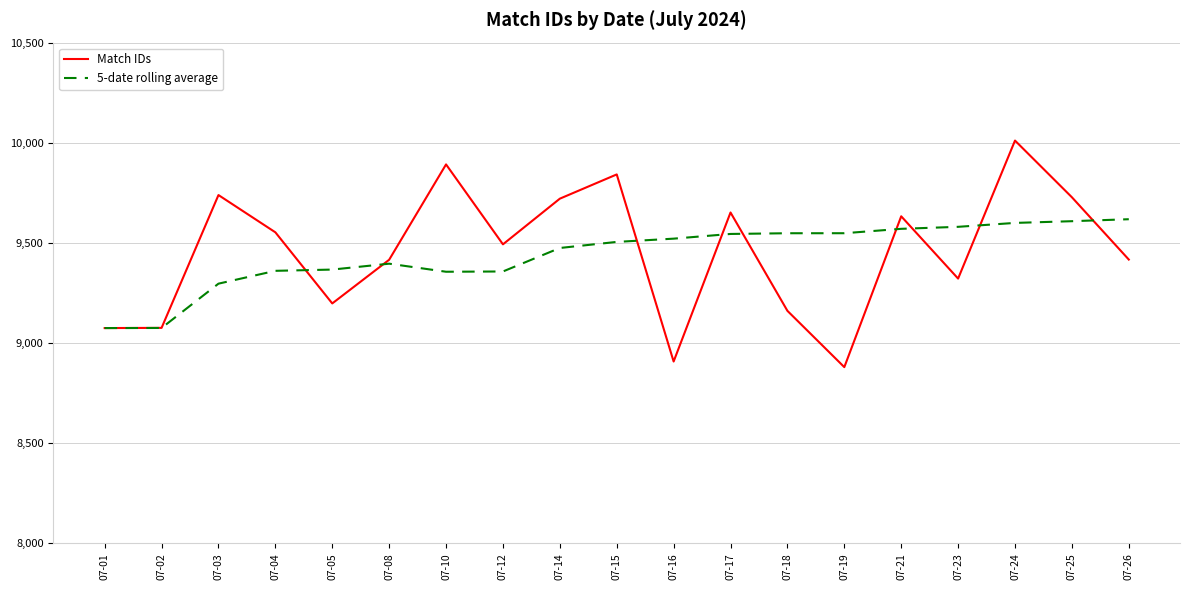

Is the value of 5-date rolling average at 07-25 greater than the value of Match IDs at 07-24?

No